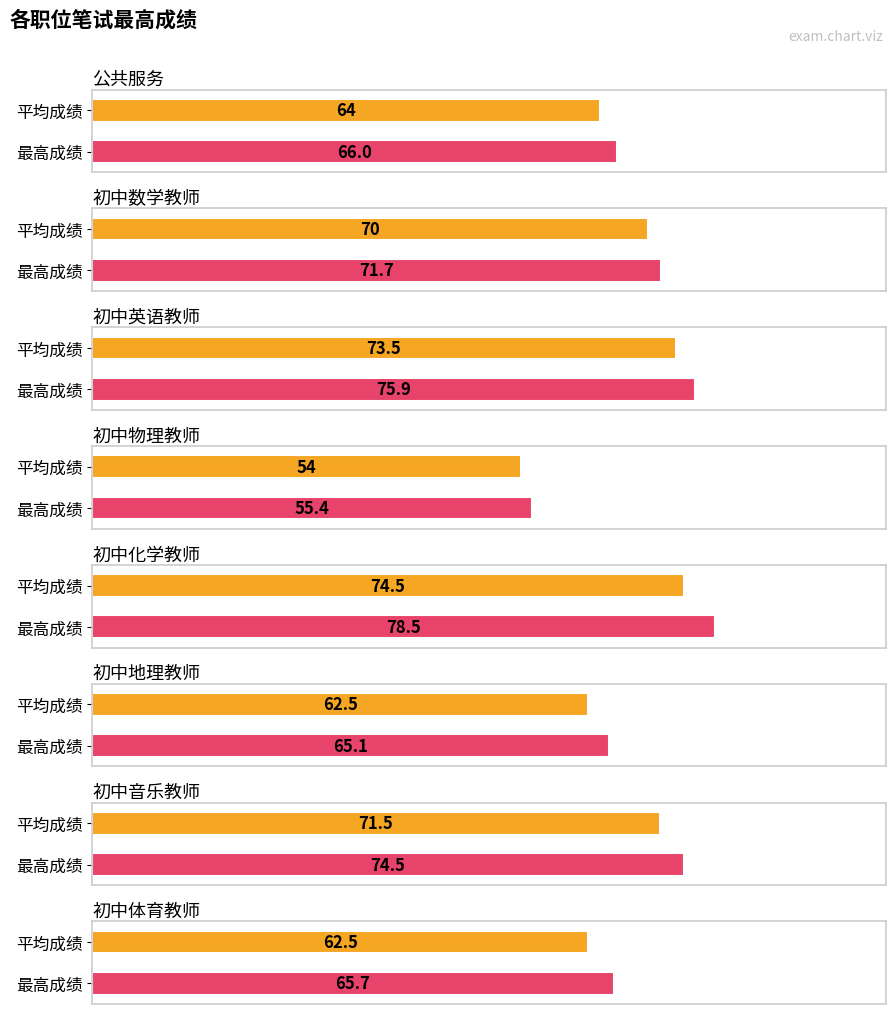

What position from the right is 初中化学教师?

4